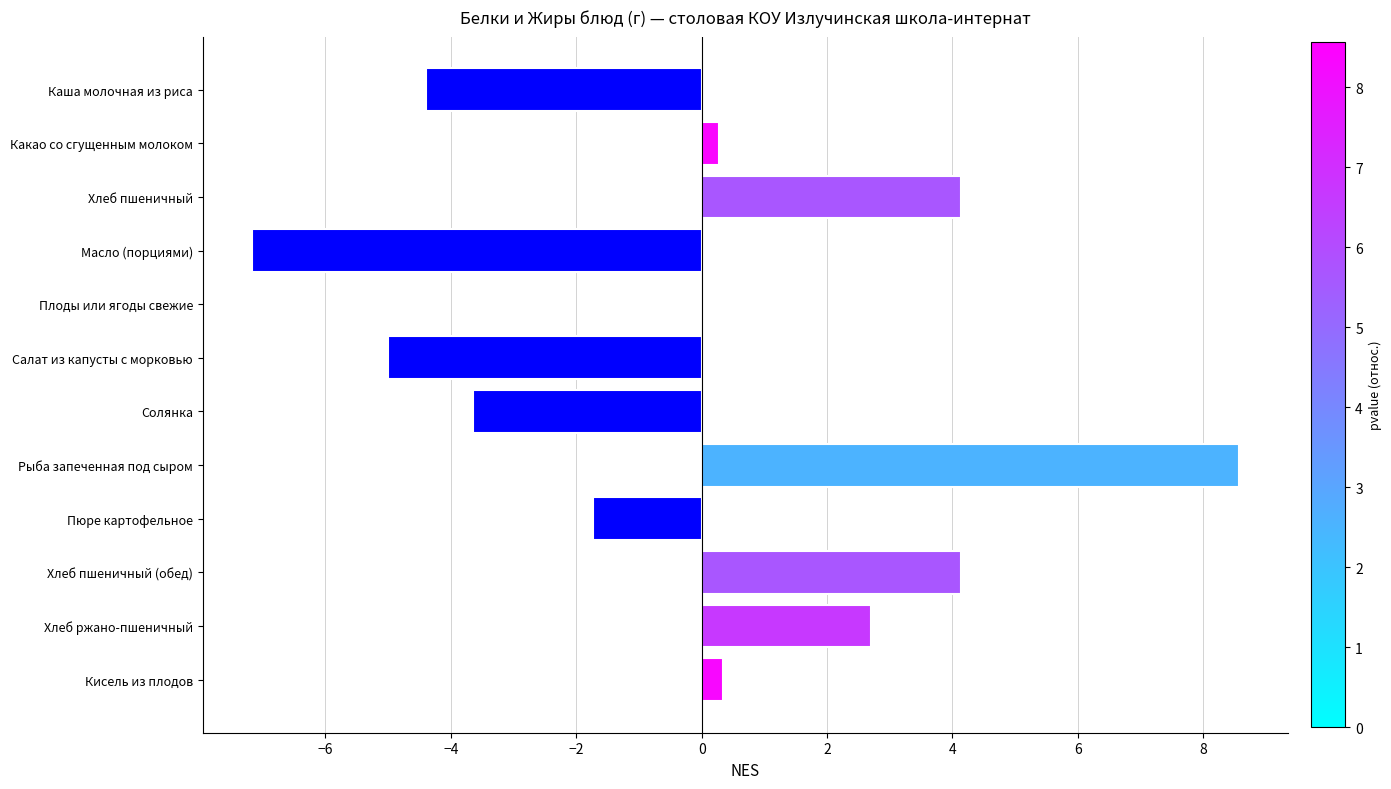

What value does the data have at Солянка?

-3.6